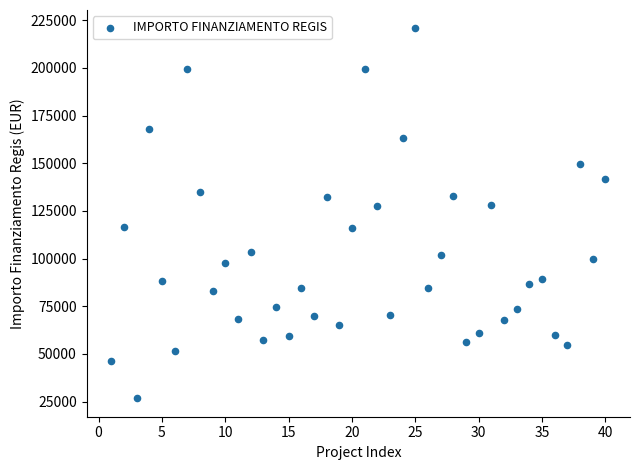

What is the range of Y values (max minus min)?

193933.1